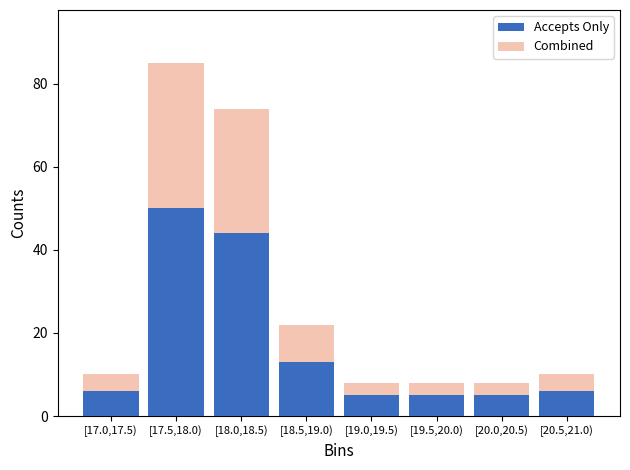

Reading right to left, what are the values for Accepts Only?

6	5	5	5	13	44	50	6